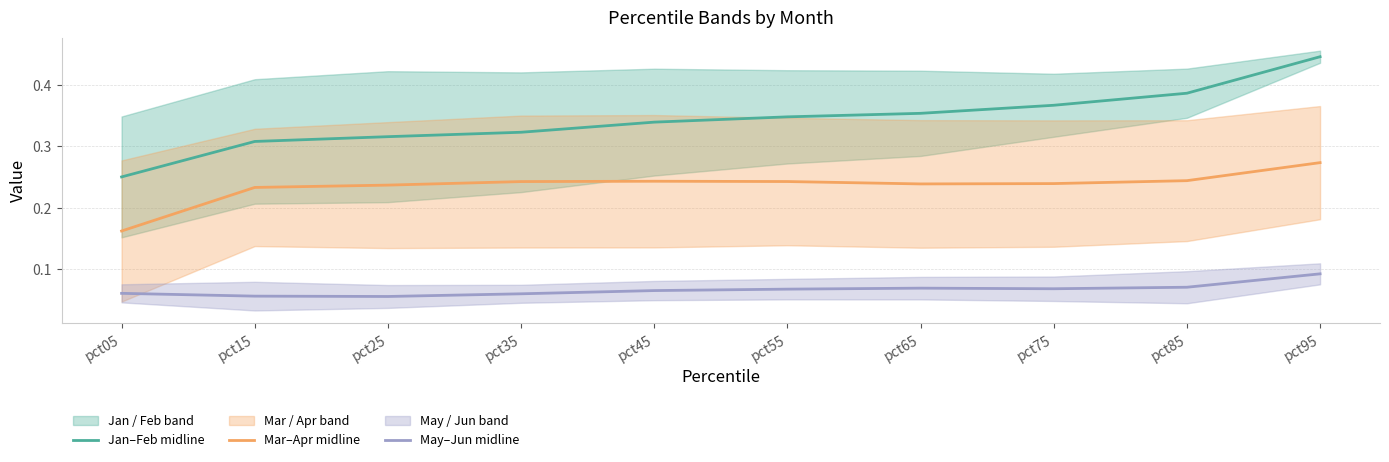

Rank the series by their maximum value, from lowest to highest.

May–Jun midline, Mar–Apr midline, Jan–Feb midline